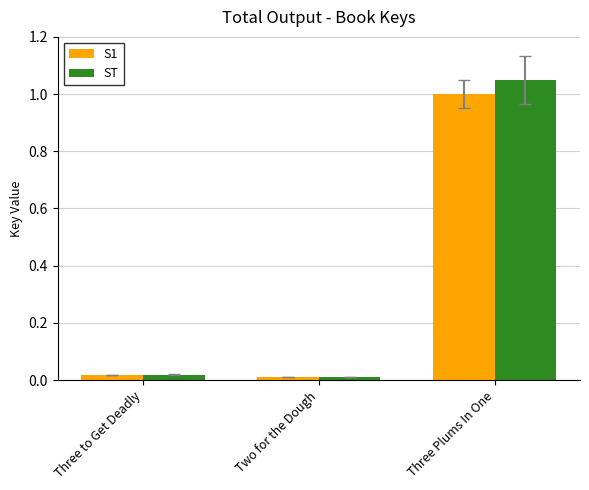

What are all the series names shown in the legend?

S1, ST